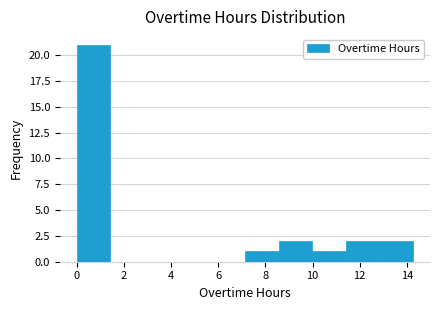

Which range on the x-axis has the tallest bar?

0.0 to 1.4